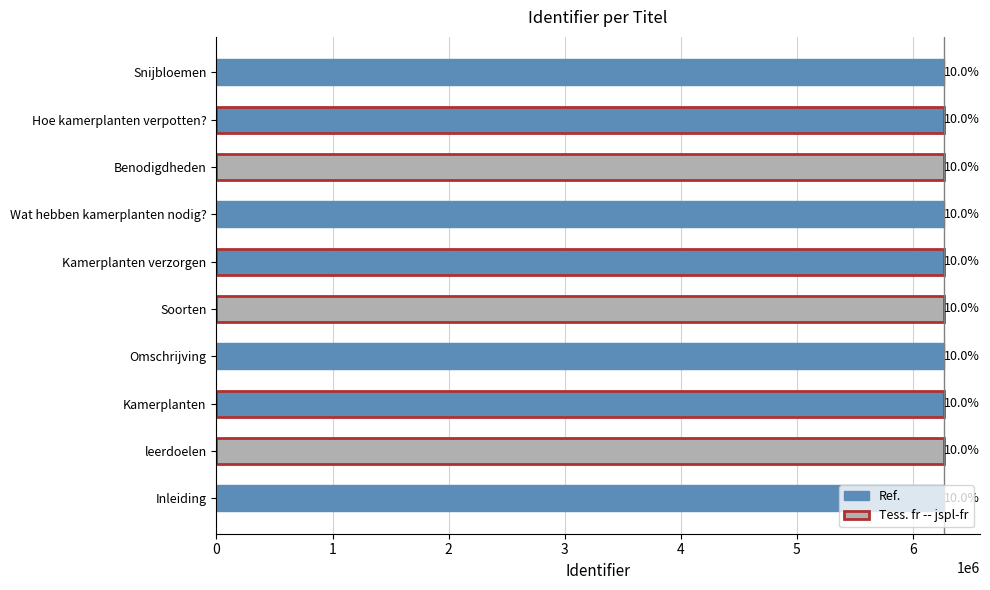

Rank the categories by value from highest to lowest.

Snijbloemen, Hoe kamerplanten verpotten?, Benodigdheden, Wat hebben kamerplanten nodig?, Kamerplanten verzorgen, Soorten, Omschrijving, Kamerplanten, leerdoelen, Inleiding